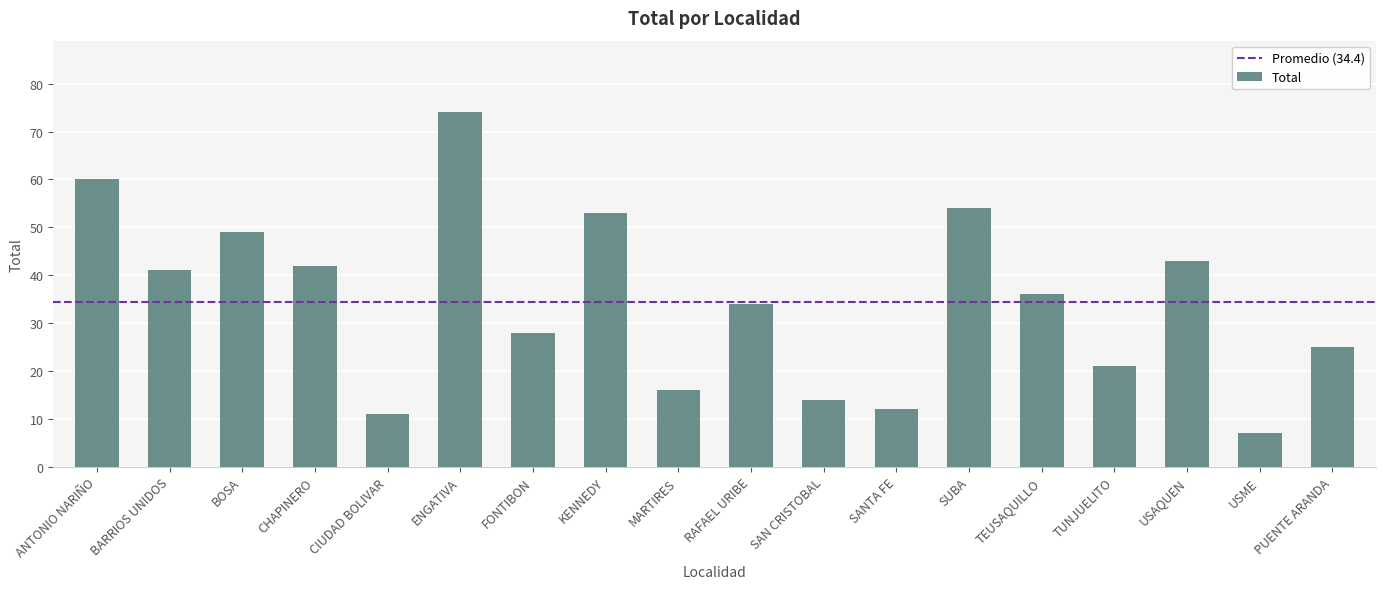

At which label is the value closest to 40?

BARRIOS UNIDOS